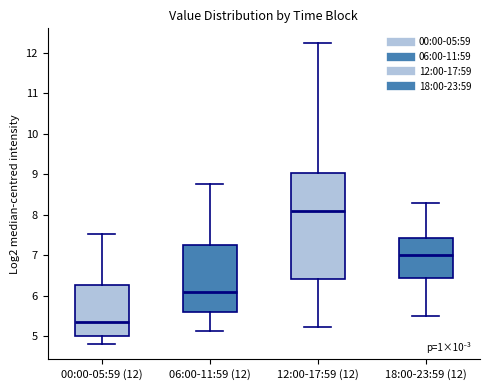

Reading left to right, read every box against the y-axis: the position of its median line, the range the box covers, and the ends of its whiskers. The values are not printed on the chart, so give them approximately, as read against the axis.

00:00-05:59 (12): median 5.4, box 5.0 to 6.3, whiskers 4.8 to 7.5
06:00-11:59 (12): median 6.1, box 5.6 to 7.3, whiskers 5.1 to 8.8
12:00-17:59 (12): median 8.1, box 6.4 to 9.0, whiskers 5.2 to 12.2
18:00-23:59 (12): median 7.0, box 6.4 to 7.4, whiskers 5.5 to 8.3